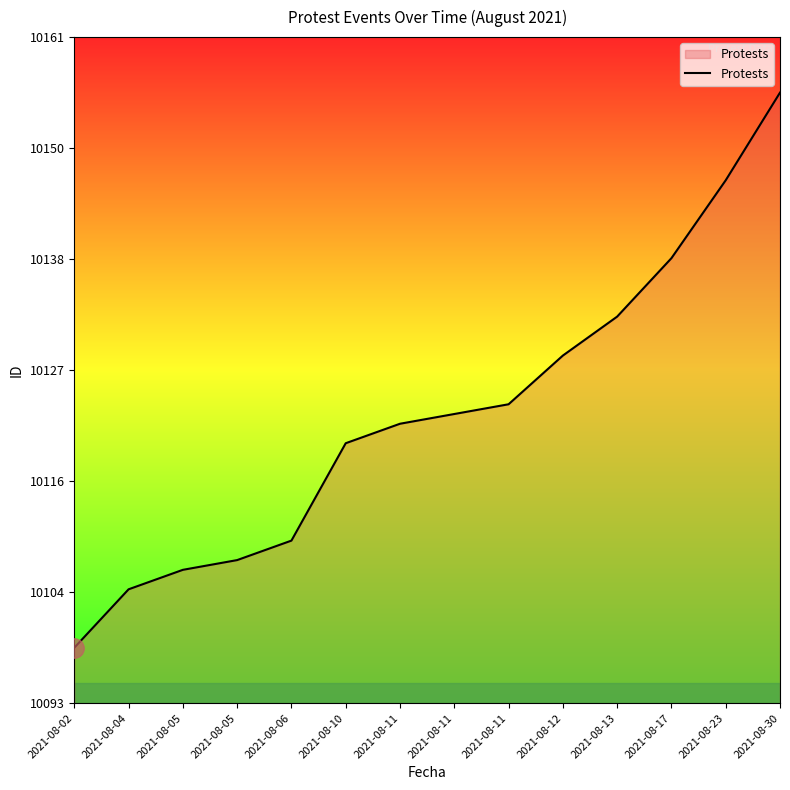

The value at 2021-08-02 is 10099. True or false?

True